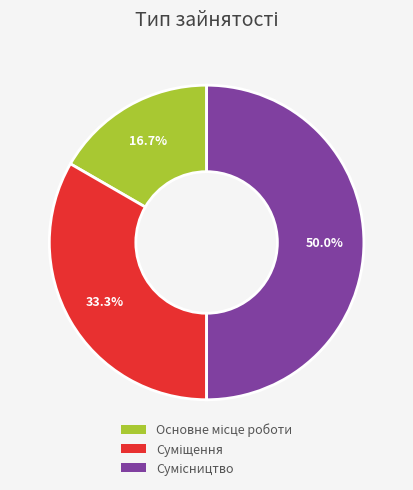

How many slices are in this pie chart?

3